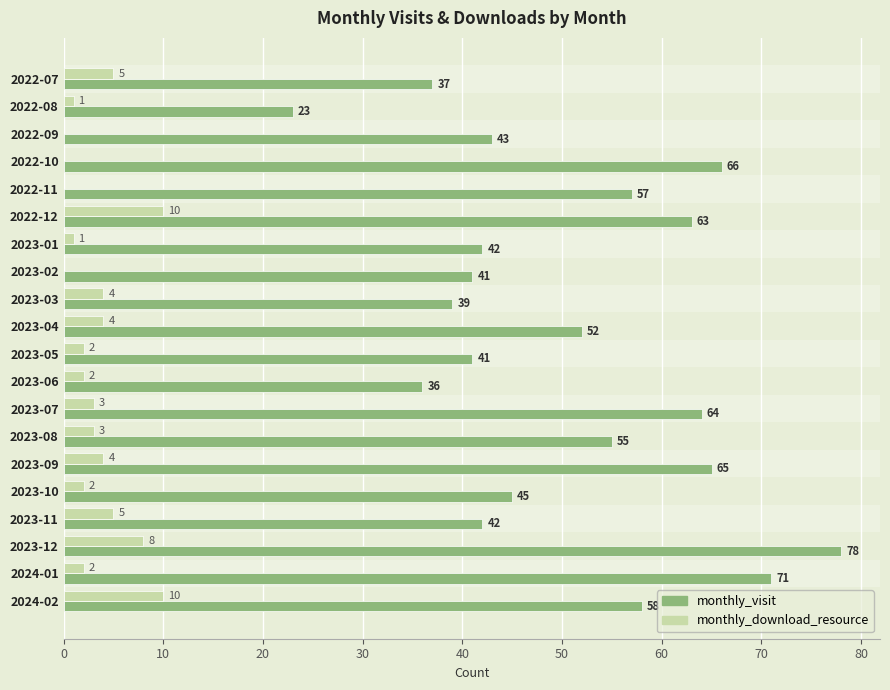

At which category is the sum across all series the highest?

2023-12